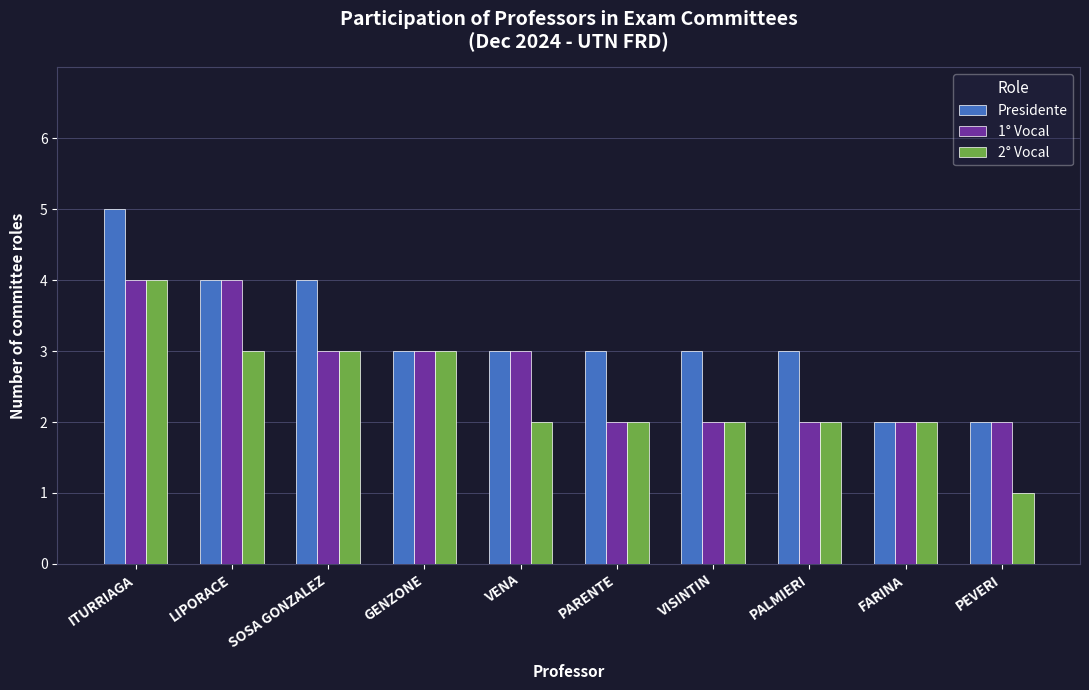

Rank the series by their average value, from highest to lowest.

Presidente, 1° Vocal, 2° Vocal